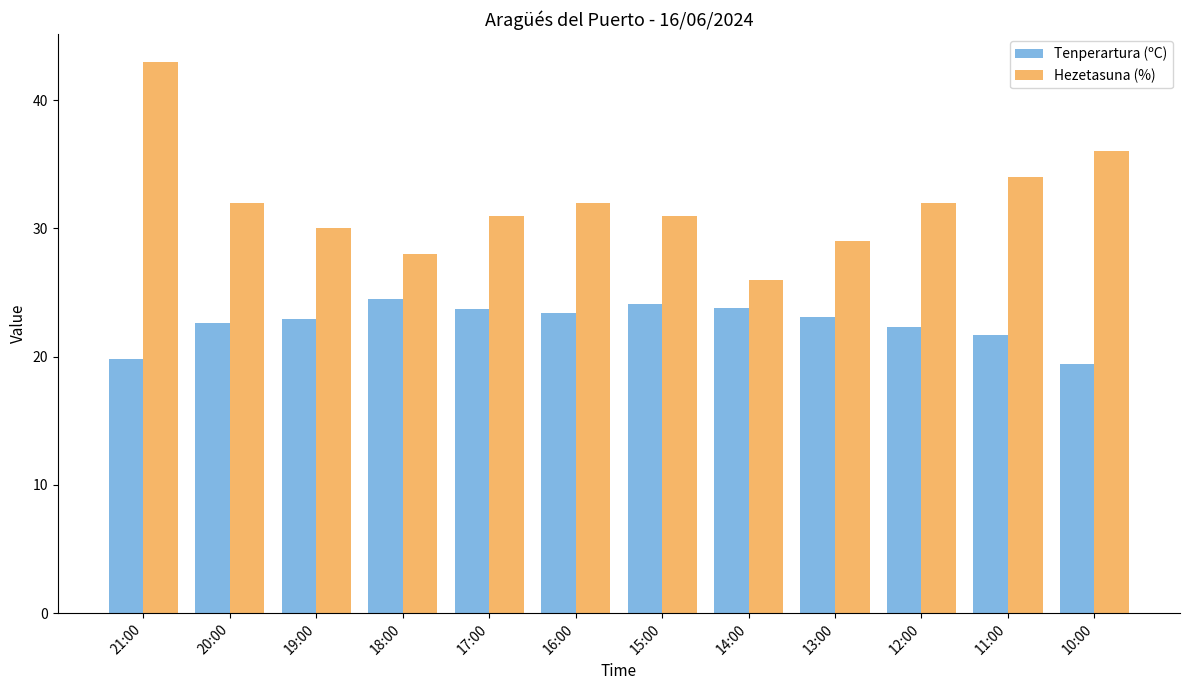

What are all the series names shown in the legend?

Tenperartura (ºC), Hezetasuna (%)